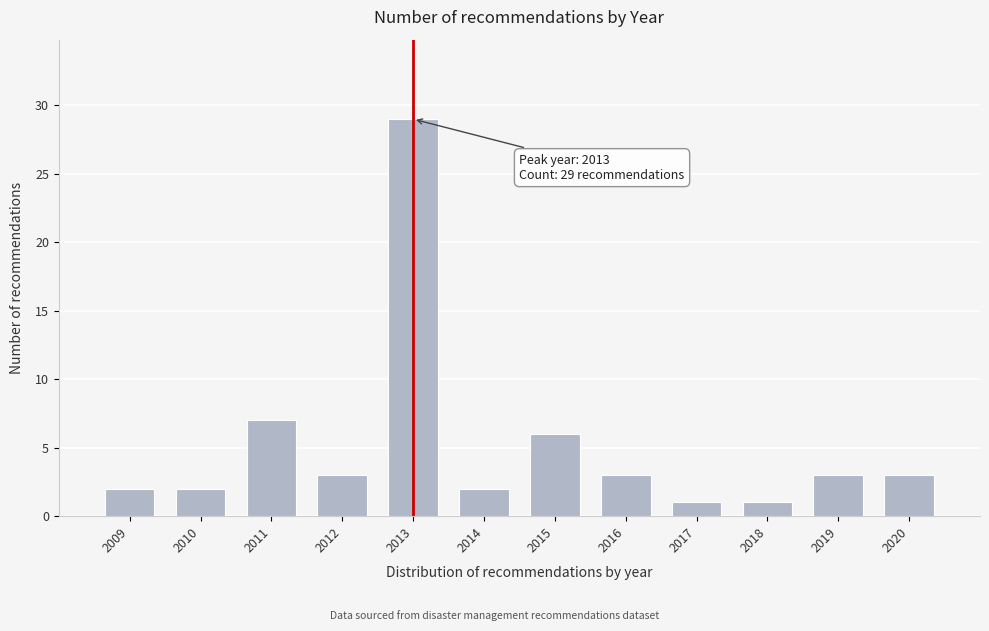

Reading left to right, transcribe all the data shown in this chart.

2009=2	2010=2	2011=7	2012=3	2013=29	2014=2	2015=6	2016=3	2017=1	2018=1	2019=3	2020=3